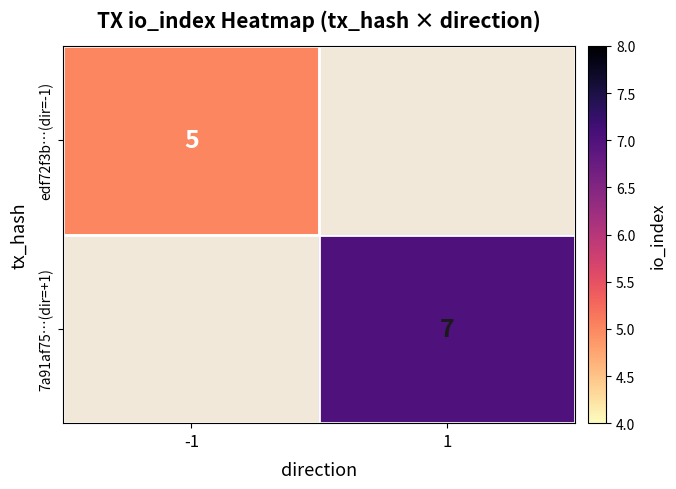

Is the value of edf72f3b…(dir=-1) at -1 greater than the value of 7a91af75…(dir=+1) at 1?

No